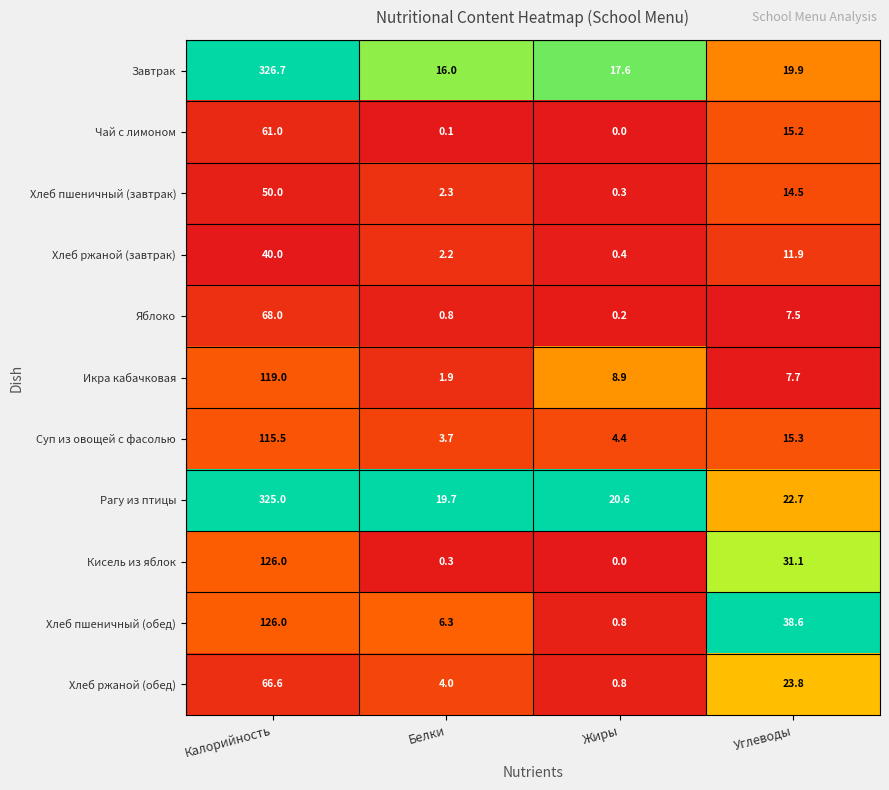

Rank the categories by Чай с лимоном value from highest to lowest.

Калорийность, Углеводы, Белки, Жиры